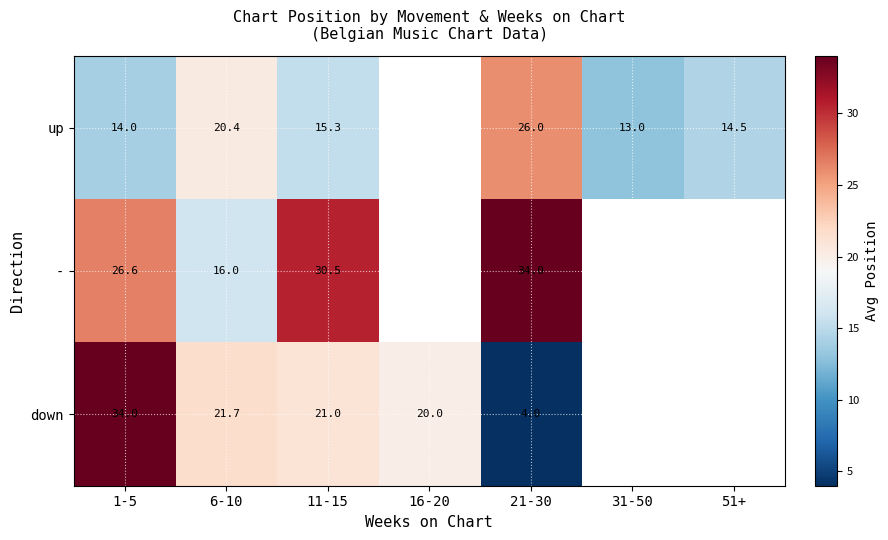

Is it true that down equals 4.0 at 21-30?

True